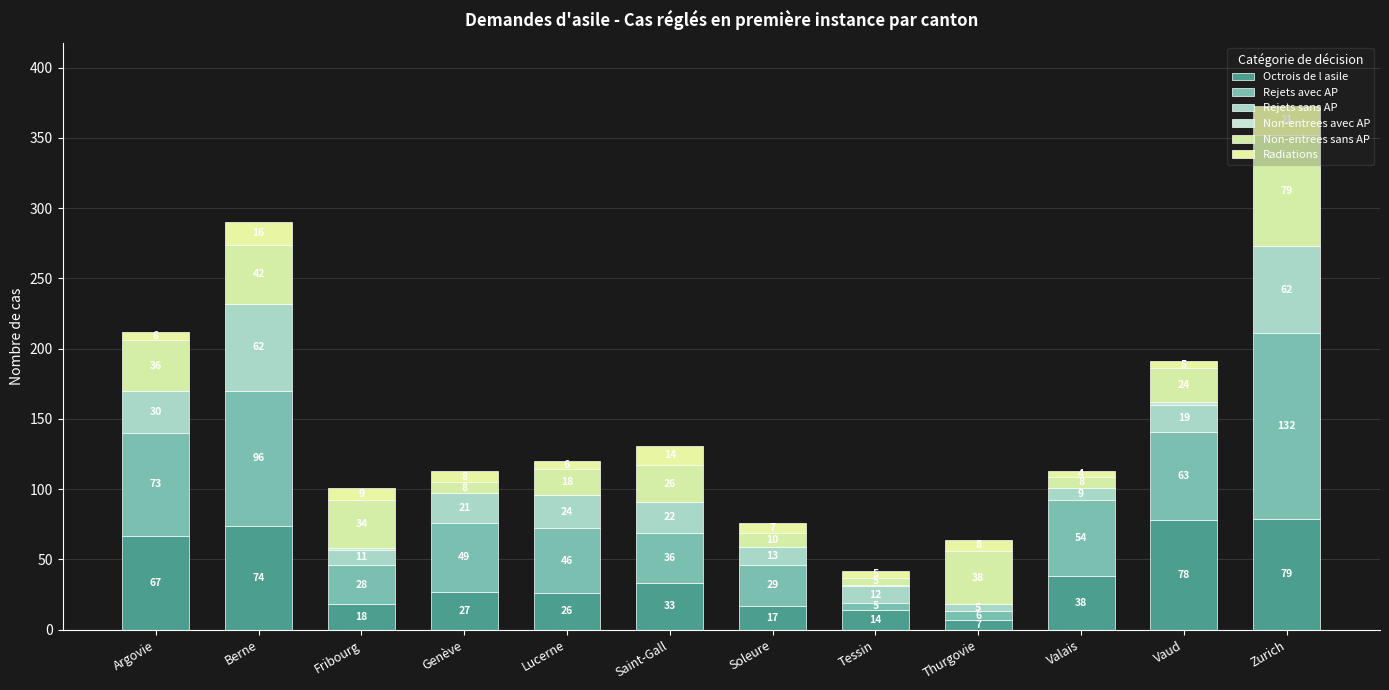

What is the average value of the Rejets sans AP series?

24